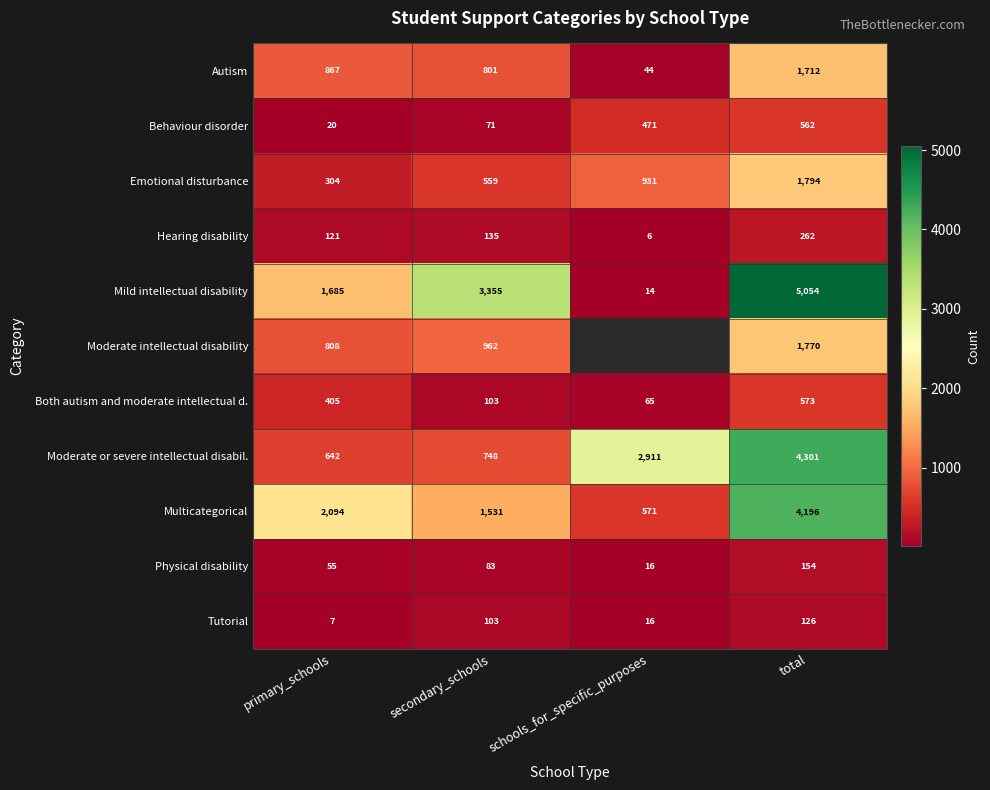

The value of Behaviour disorder at secondary_schools is 71. True or false?

True